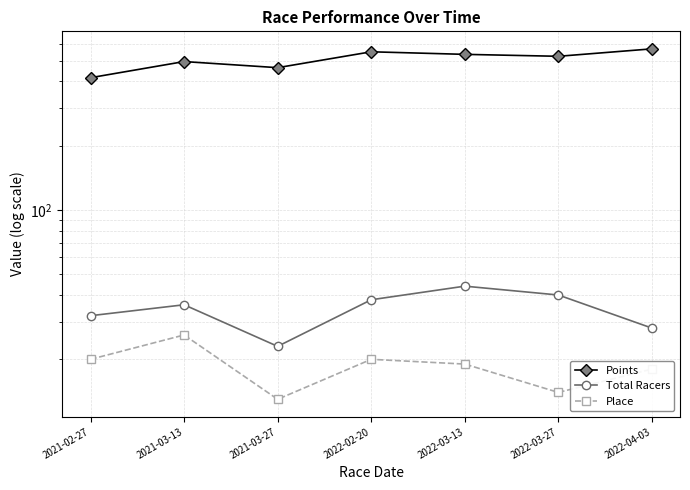

What is the label of the 2nd point from the left?

2021-03-13